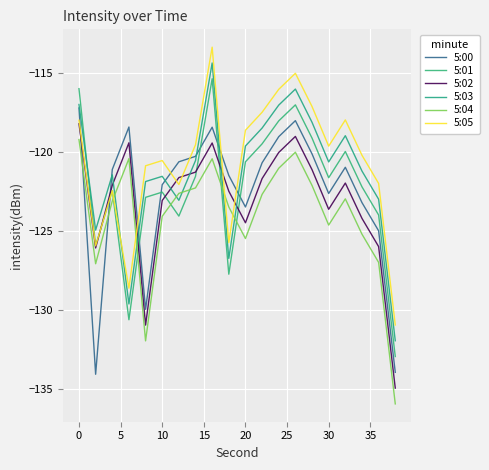

Reading left to right, transcribe all the data shown in this chart.

5:00: -117.2	-134.1	-121.1	-118.4	-129.9	-122.0	-120.6	-120.3	-118.4	-121.5	-123.5	-120.7	-119.0	-118.0	-120.1	-122.6	-120.9	-123.2	-125.0	-133.9
5:01: -116.0	-125.9	-122.4	-130.6	-122.8	-122.5	-124.0	-121.5	-115.3	-127.7	-120.6	-119.5	-118.0	-117.0	-119.1	-121.6	-119.9	-122.2	-124.0	-132.9
5:02: -118.2	-126.1	-122.1	-119.4	-130.9	-123.0	-121.6	-121.3	-119.4	-122.5	-124.5	-121.7	-120.0	-119.0	-121.1	-123.6	-121.9	-124.2	-126.0	-134.9
5:03: -117.0	-124.9	-121.4	-129.6	-121.8	-121.5	-123.0	-120.5	-114.3	-126.7	-119.6	-118.5	-117.0	-116.0	-118.1	-120.6	-118.9	-121.2	-123.0	-131.9
5:04: -119.2	-127.1	-123.1	-120.4	-131.9	-124.0	-122.6	-122.3	-120.4	-123.5	-125.5	-122.7	-121.0	-120.0	-122.1	-124.6	-122.9	-125.2	-127.0	-135.9
5:05: -118.0	-125.9	-122.4	-128.6	-120.8	-120.5	-122.0	-119.5	-113.3	-125.7	-118.6	-117.5	-116.0	-115.0	-117.1	-119.6	-117.9	-120.2	-122.0	-130.9